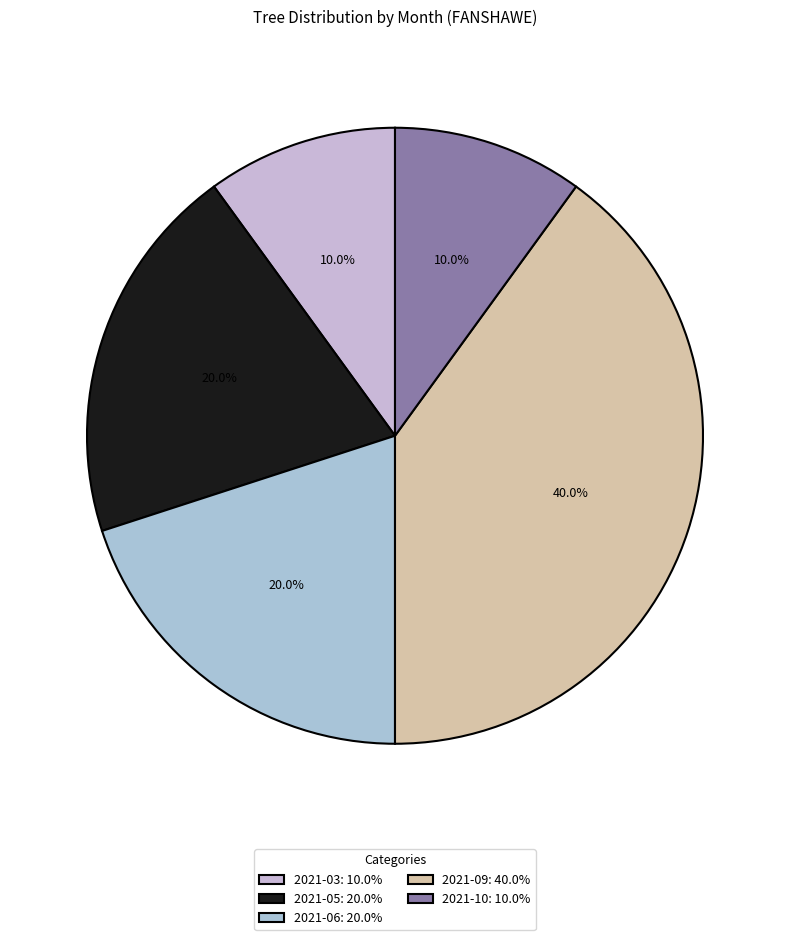

Combined, what portion of the pie is 2021-09 and 2021-06?

60.0%